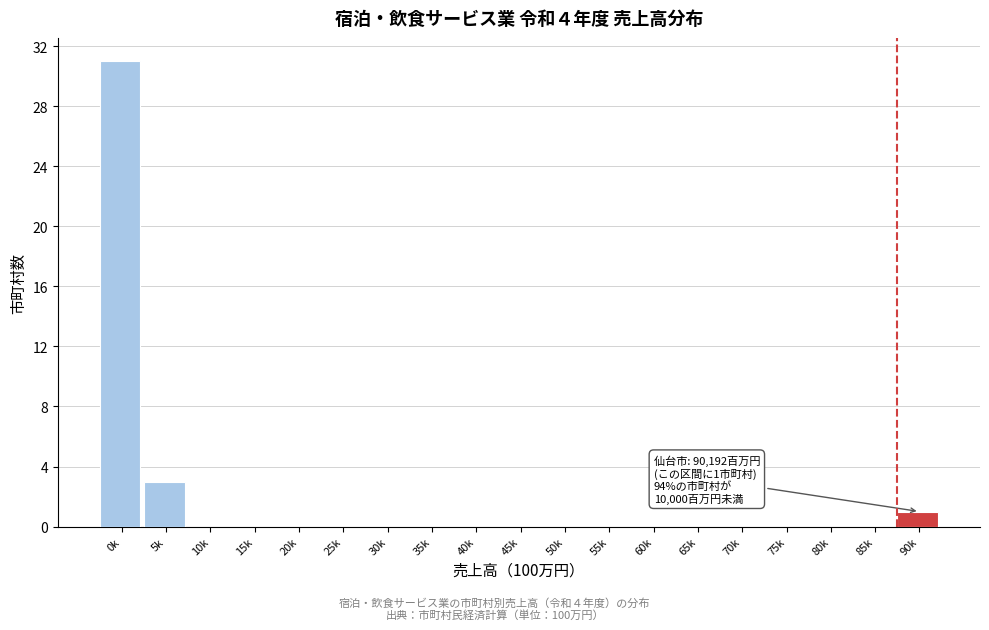

Reading right to left, what are all the values shown in this chart?

90k=1	85k=0	80k=0	75k=0	70k=0	65k=0	60k=0	55k=0	50k=0	45k=0	40k=0	35k=0	30k=0	25k=0	20k=0	15k=0	10k=0	5k=3	0k=31